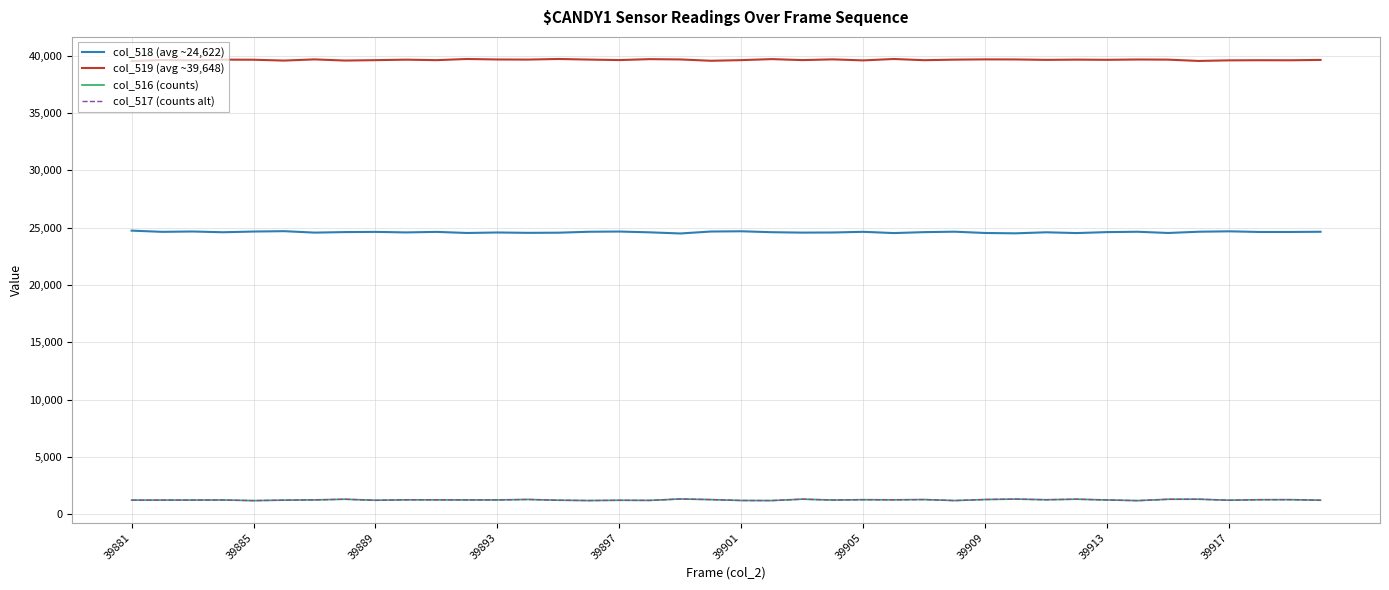

Which series has the largest total across all categories?

col_519 (avg ~39,648)